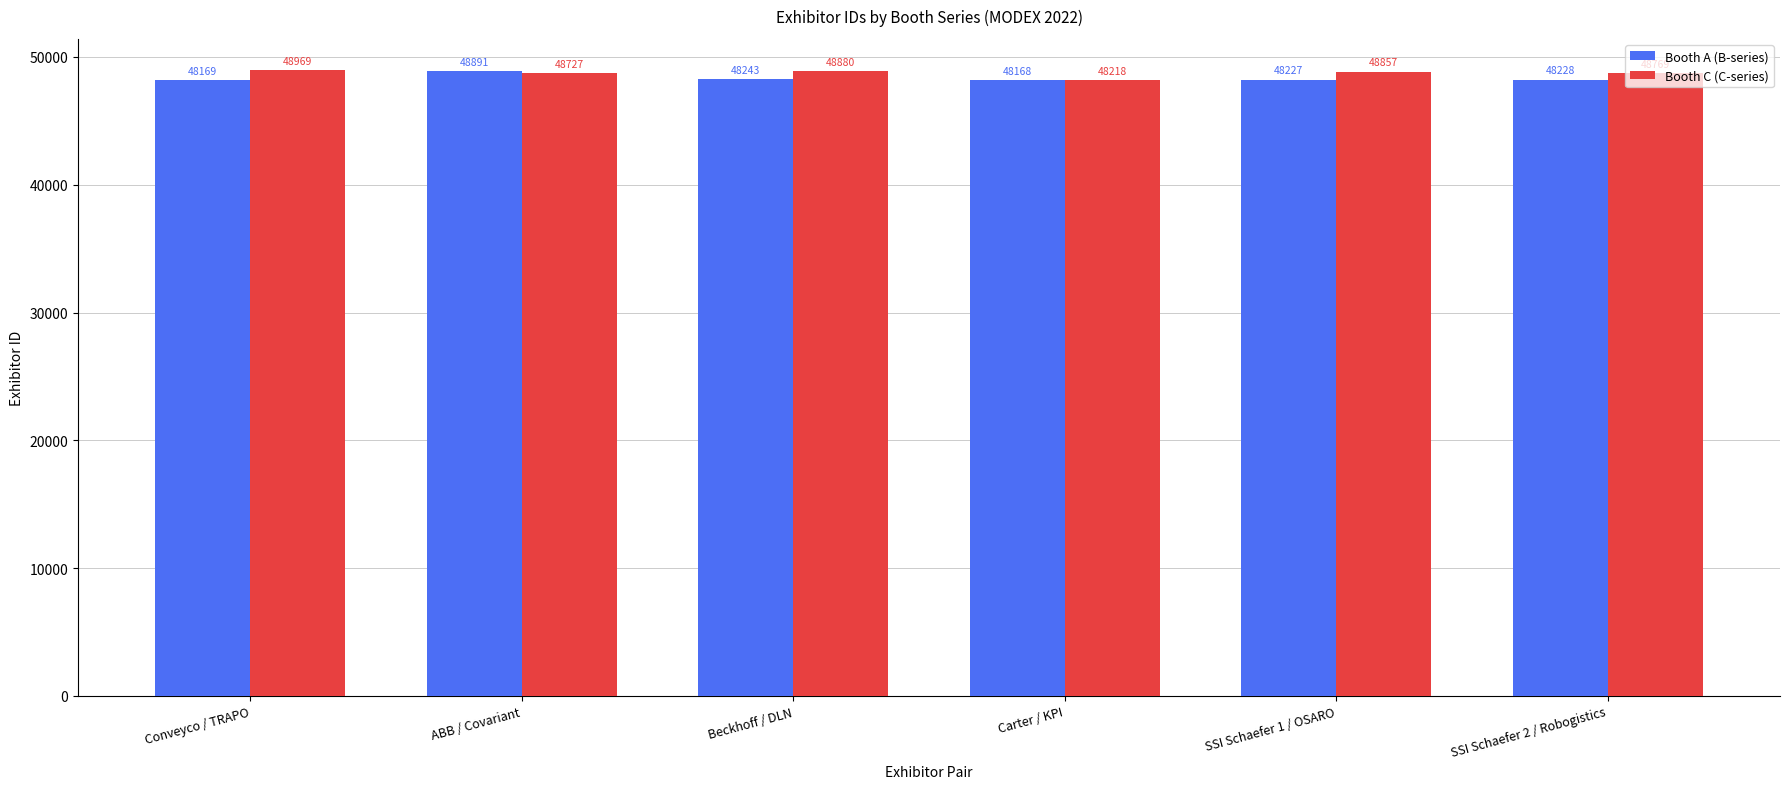

Which category has the highest value in the Booth A (B-series) series?

ABB / Covariant